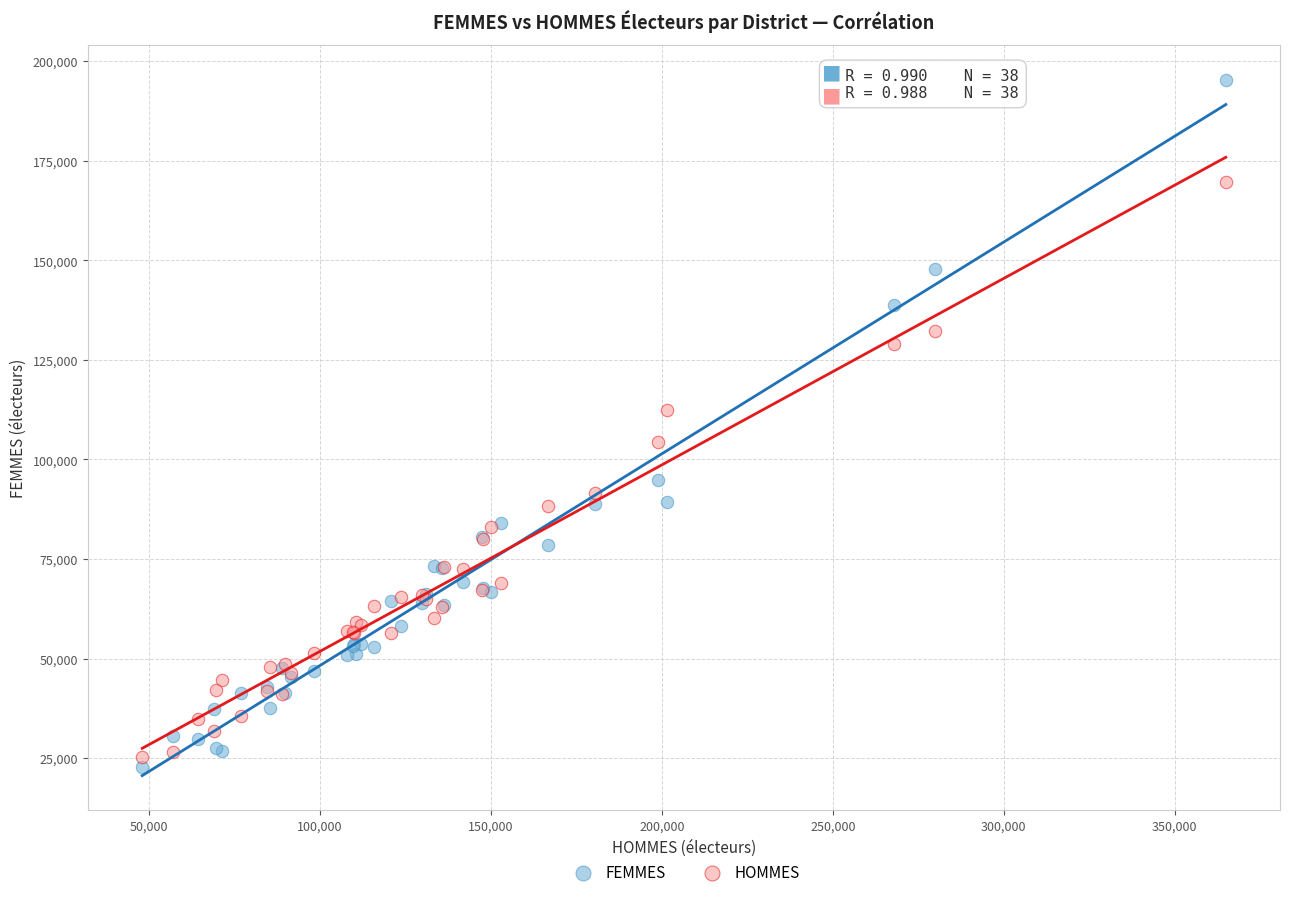

What is the X range (max minus min) for the scatter plot?

316842